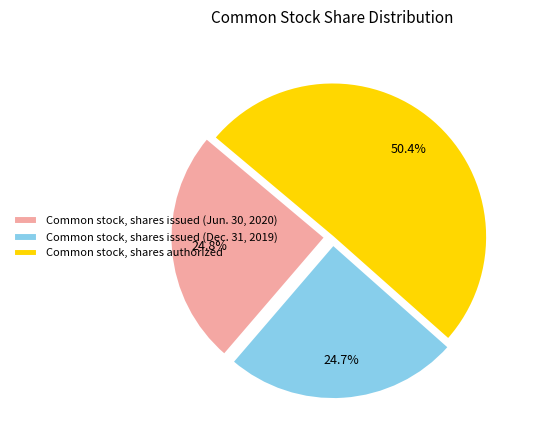

What portion of the pie excludes Common stock, shares issued (Dec. 31, 2019)?

75.3%